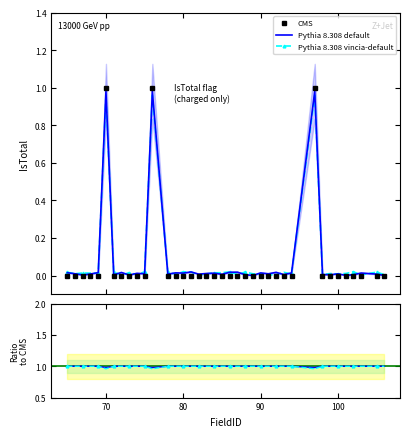

Reading left to right, extract all data points from this chart.

65=0	66=0	67=0	68=0	69=0	70=1	71=0	72=0	73=0	74=0	75=0	76=1	78=0	79=0	80=0	81=0	82=0	83=0	84=0	85=0	86=0	87=0	88=0	89=0	90=0	91=0	92=0	93=0	94=0	97=1	98=0	99=0	100=0	101=0	102=0	103=0	105=0	106=0